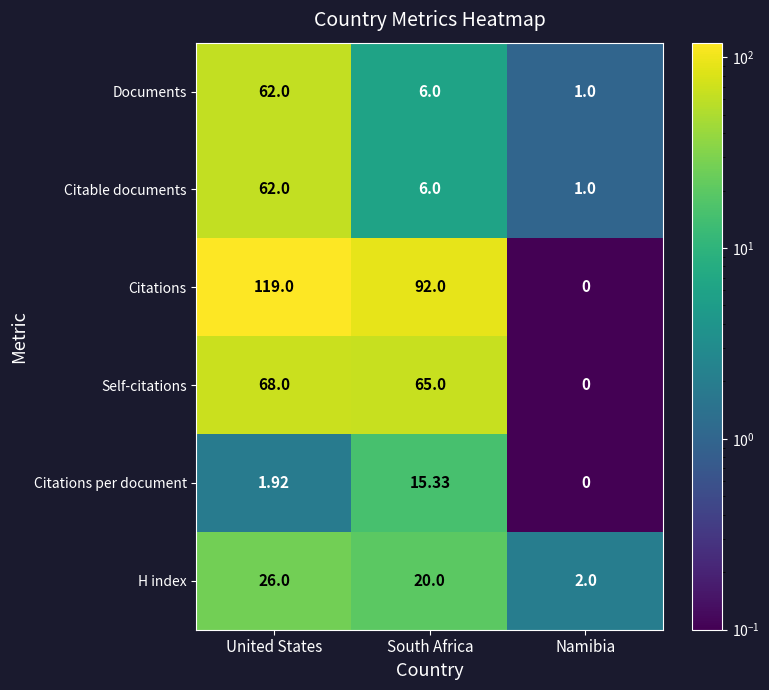

Which series has the largest range (max minus min)?

Citations